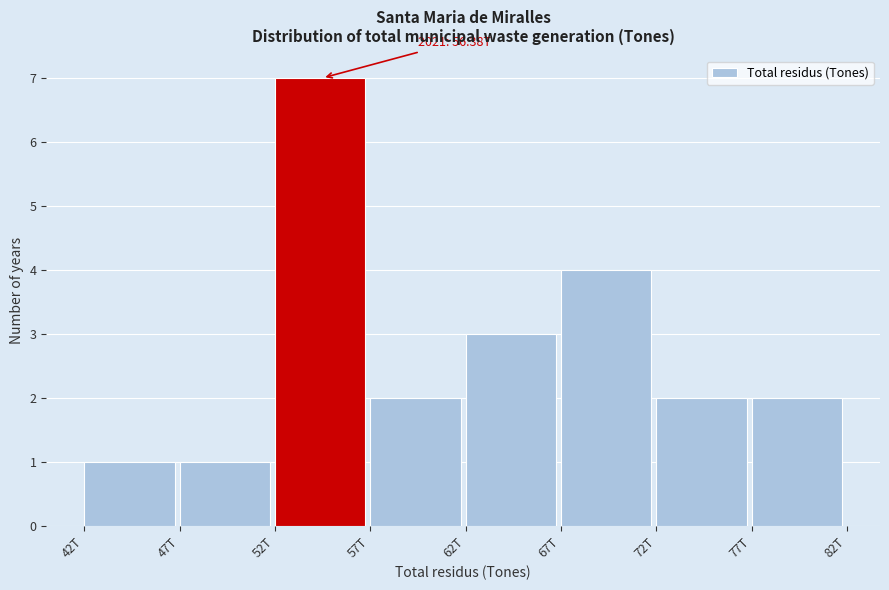

Reading left to right, what are all the values shown in this chart?

42T=1	47T=1	52T=7	57T=2	62T=3	67T=4	72T=2	77T=2